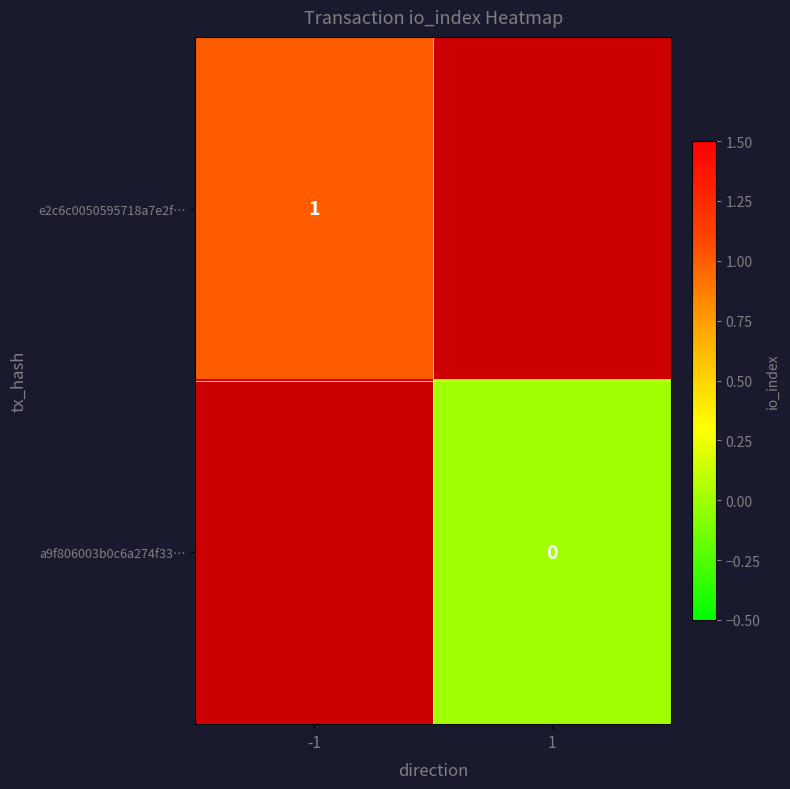

The value of e2c6c0050595718a7e2f… at -1 is 1. True or false?

True